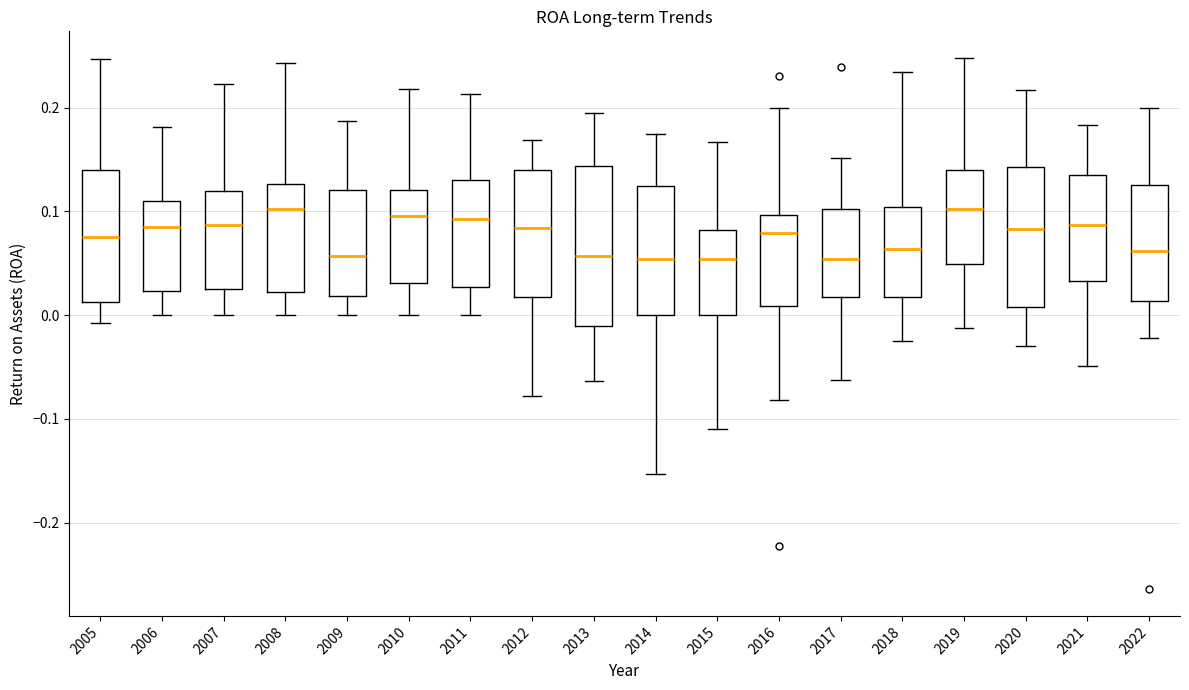

Reading left to right, read every box against the y-axis: the position of its median line, the range the box covers, and the ends of its whiskers. The values are not printed on the chart, so give them approximately, as read against the axis.

2005: median 0.08, box 0.01 to 0.14, whiskers -0.01 to 0.25
2006: median 0.08, box 0.02 to 0.11, whiskers 0.00 to 0.18
2007: median 0.09, box 0.03 to 0.12, whiskers 0.00 to 0.22
2008: median 0.10, box 0.02 to 0.13, whiskers 0.00 to 0.24
2009: median 0.06, box 0.02 to 0.12, whiskers 0.00 to 0.19
2010: median 0.10, box 0.03 to 0.12, whiskers 0.00 to 0.22
2011: median 0.09, box 0.03 to 0.13, whiskers 0.00 to 0.21
2012: median 0.08, box 0.02 to 0.14, whiskers -0.08 to 0.17
2013: median 0.06, box -0.01 to 0.14, whiskers -0.06 to 0.19
2014: median 0.05, box 0.00 to 0.12, whiskers -0.15 to 0.17
2015: median 0.05, box 0.00 to 0.08, whiskers -0.11 to 0.17
2016: median 0.08, box 0.01 to 0.10, whiskers -0.08 to 0.20
2017: median 0.05, box 0.02 to 0.10, whiskers -0.06 to 0.15
2018: median 0.06, box 0.02 to 0.10, whiskers -0.03 to 0.23
2019: median 0.10, box 0.05 to 0.14, whiskers -0.01 to 0.25
2020: median 0.08, box 0.01 to 0.14, whiskers -0.03 to 0.22
2021: median 0.09, box 0.03 to 0.13, whiskers -0.05 to 0.18
2022: median 0.06, box 0.01 to 0.13, whiskers -0.02 to 0.20